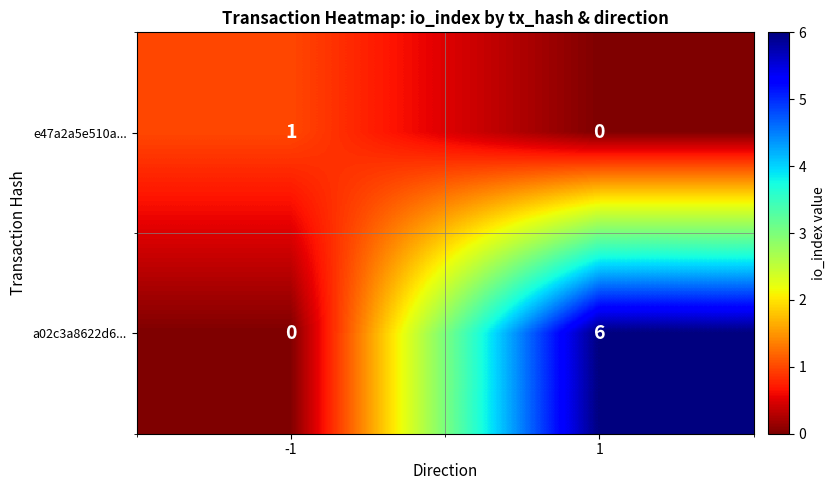

What is the difference between the maximum and minimum values in the a02c3a8622d6... series?

6